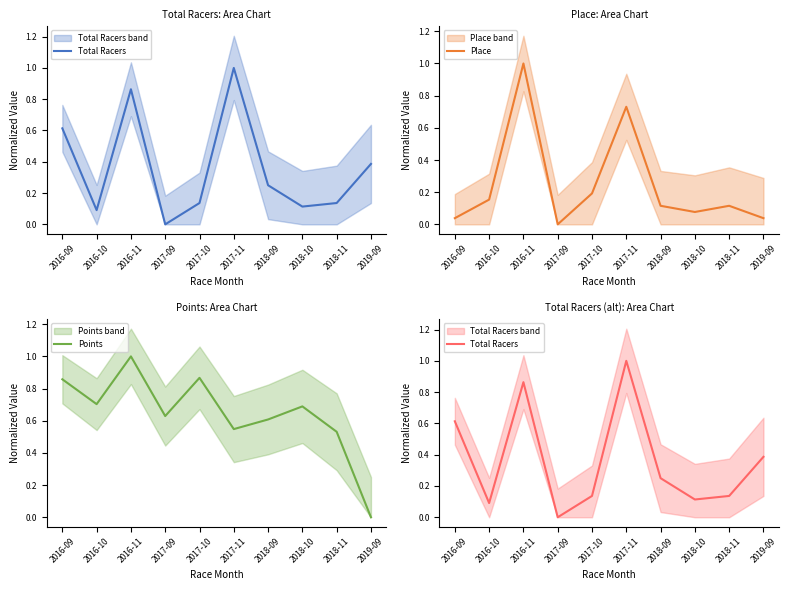

What are all the series names shown in the legend?

Total Racers, Place, Points